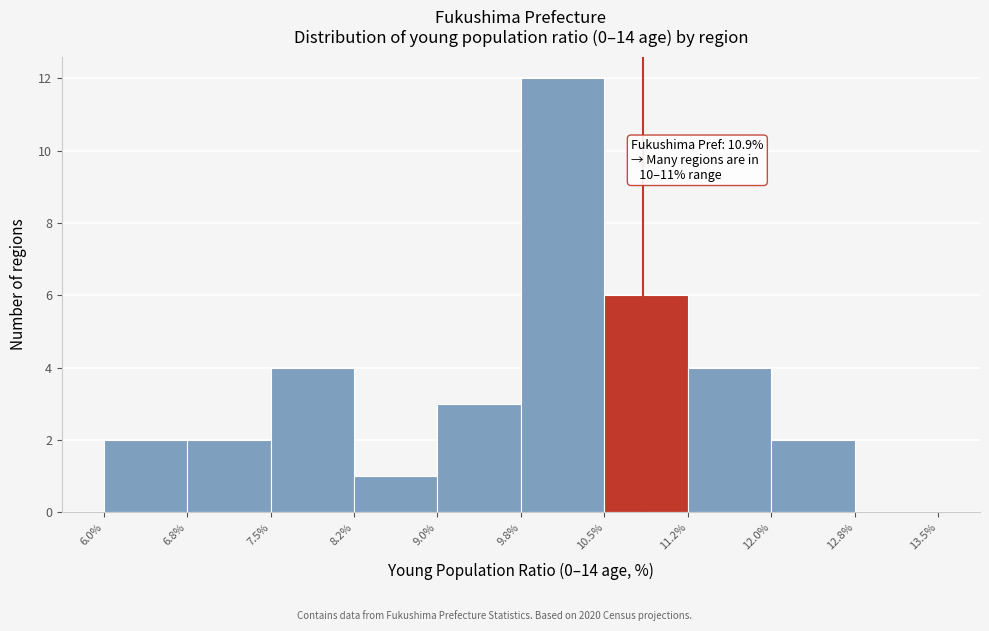

Over which range of the x-axis is the bar tallest?

9.8% to 10.5%